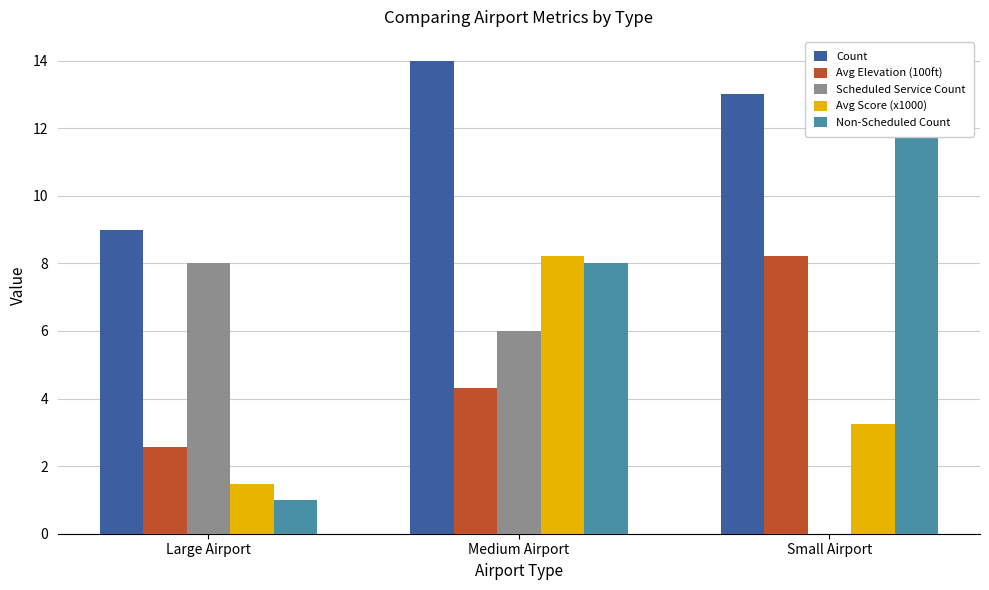

Which has a higher value, Medium Airport or Small Airport?

Medium Airport